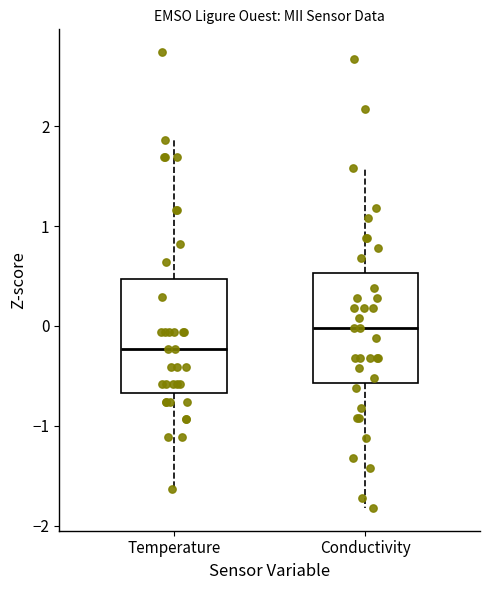

Which box's median line is the lowest?

Temperature